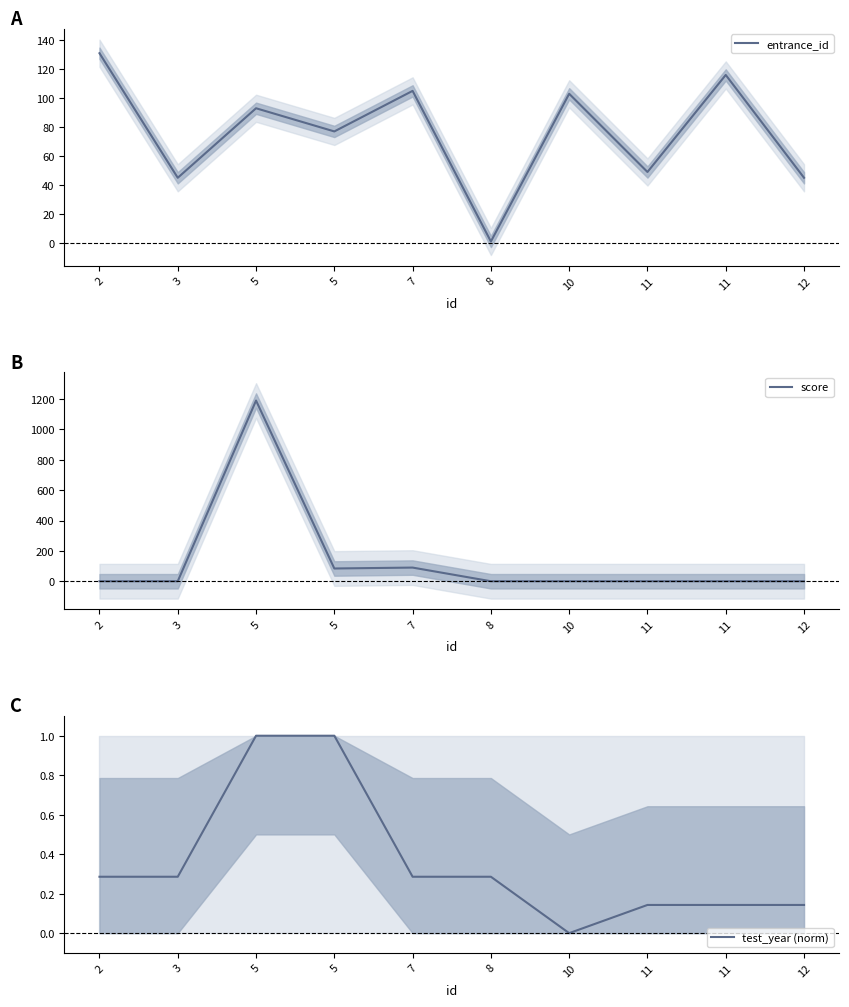

Reading left to right, transcribe all the data shown in this chart.

entrance_id: 2=131.0	3=45.0	5=93.0	5=77.0	7=105.0	8=1.0	10=103.0	11=49.0	11=116.0	12=45.0
score: 2=0.0	3=0.0	5=1190.0	5=84.0	7=90.0	8=0.0	10=0.0	11=0.0	11=0.0	12=0.0
test_year (norm): 2=0.3	3=0.3	5=1.0	5=1.0	7=0.3	8=0.3	10=0.0	11=0.1	11=0.1	12=0.1